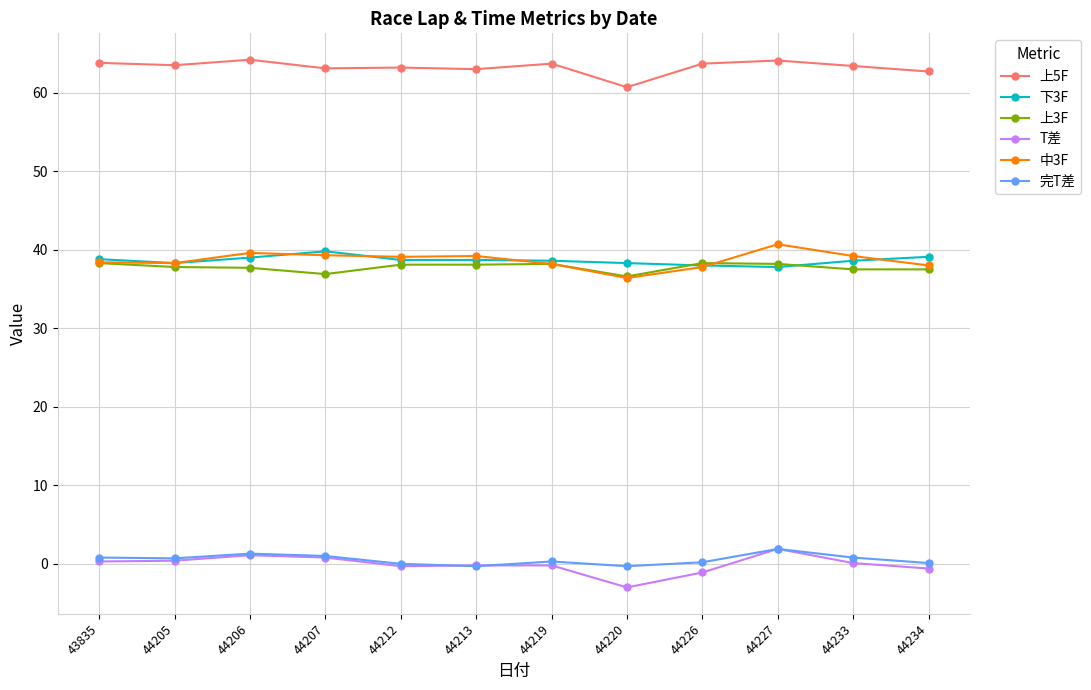

What is the value of the 上5F point at the 9th from the left?

63.7